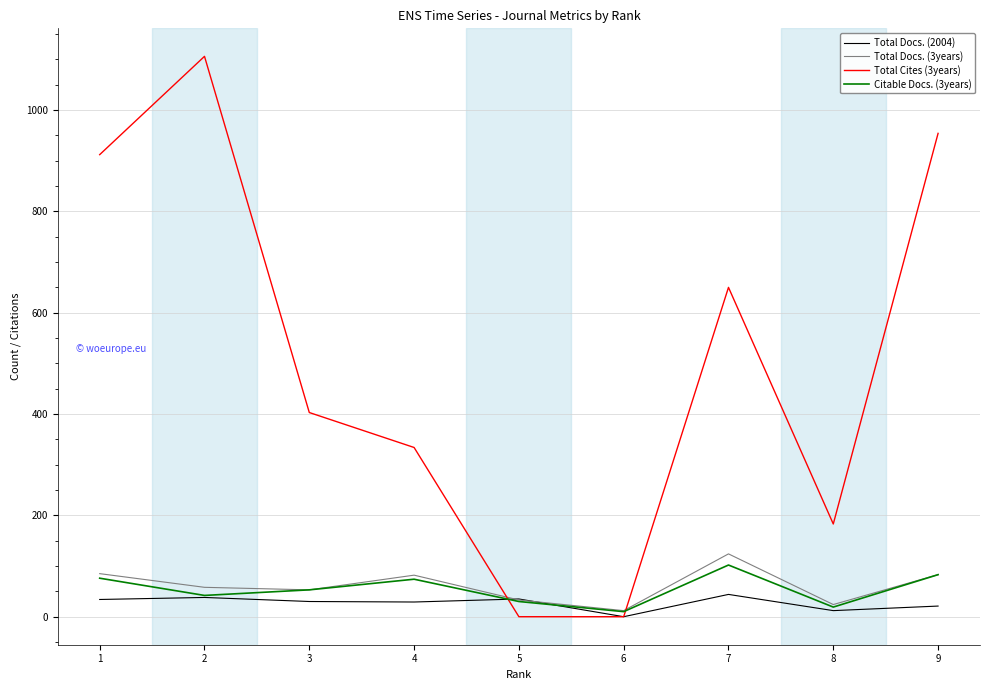

Which series has the largest total across all categories?

Total Cites (3years)